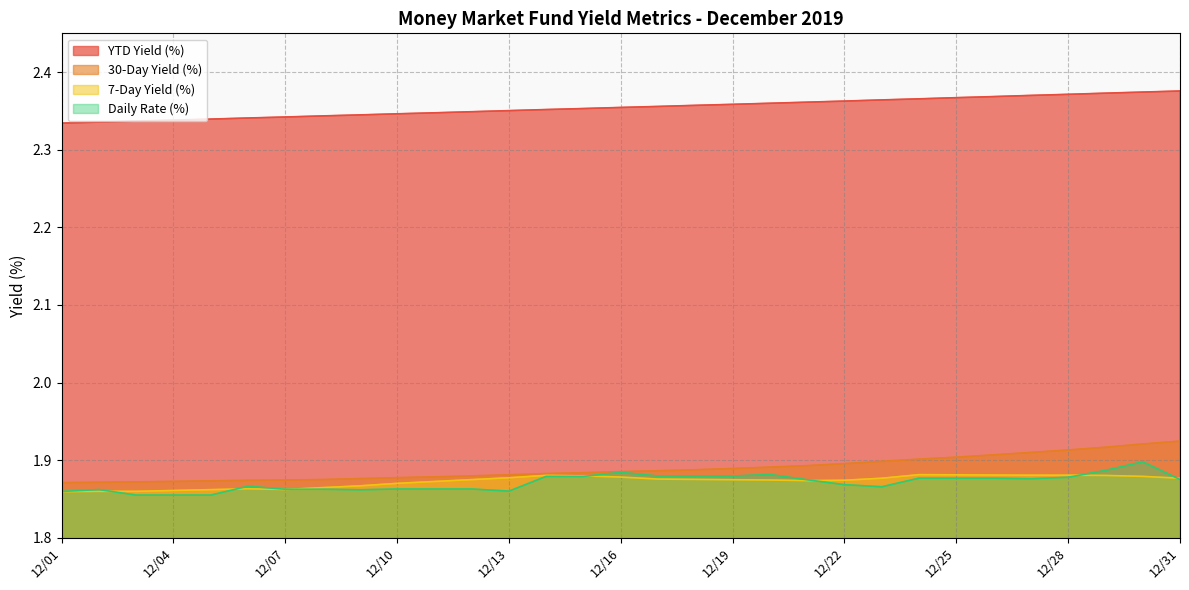

What is the value of the 7-Day Yield (%) point at the 23rd from the left?

1.9